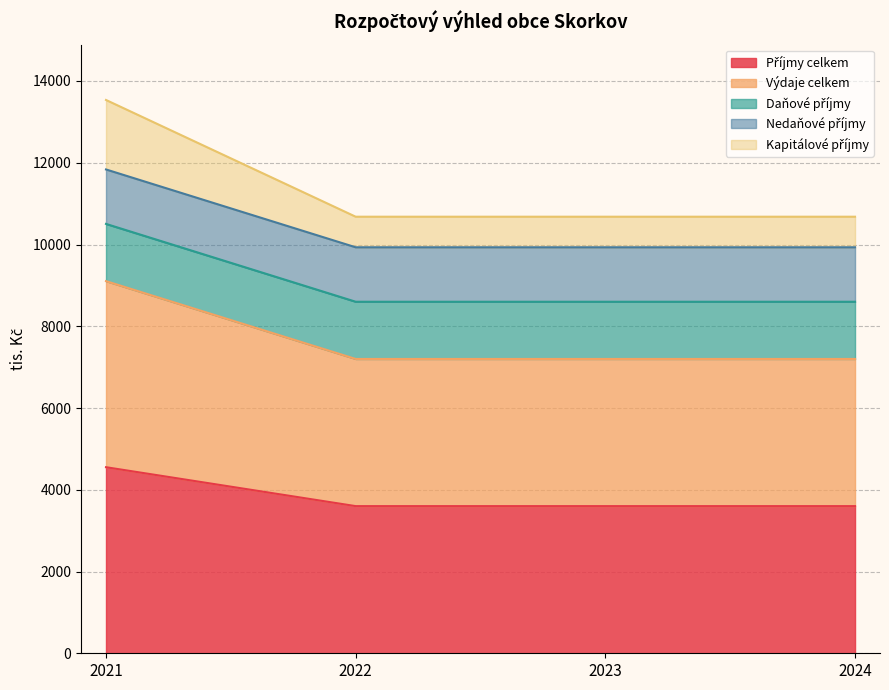

How many data points does each series have?

4